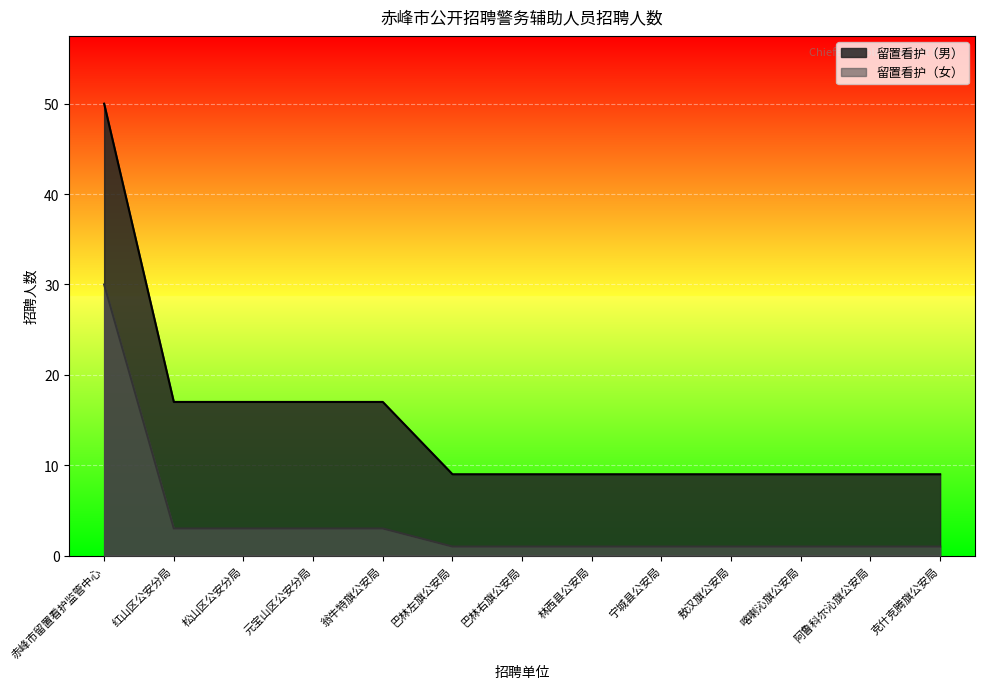

What is the smallest value displayed?

1